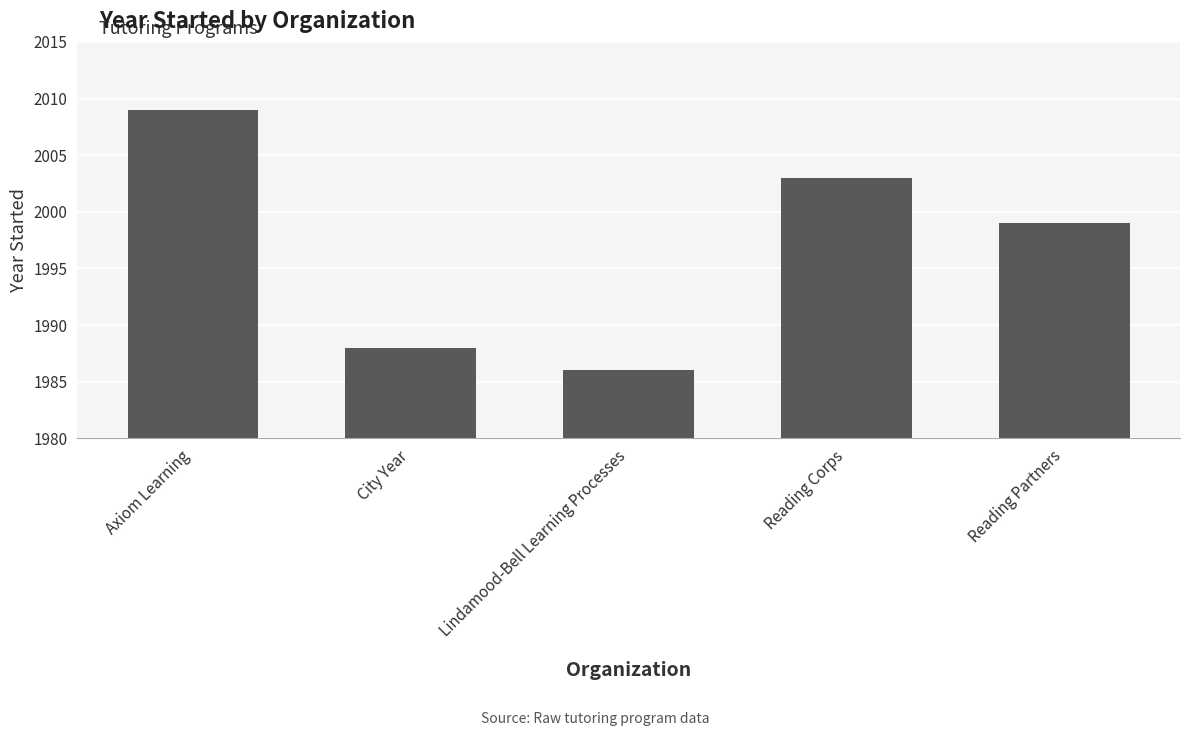

How many categories are shown in the chart?

5